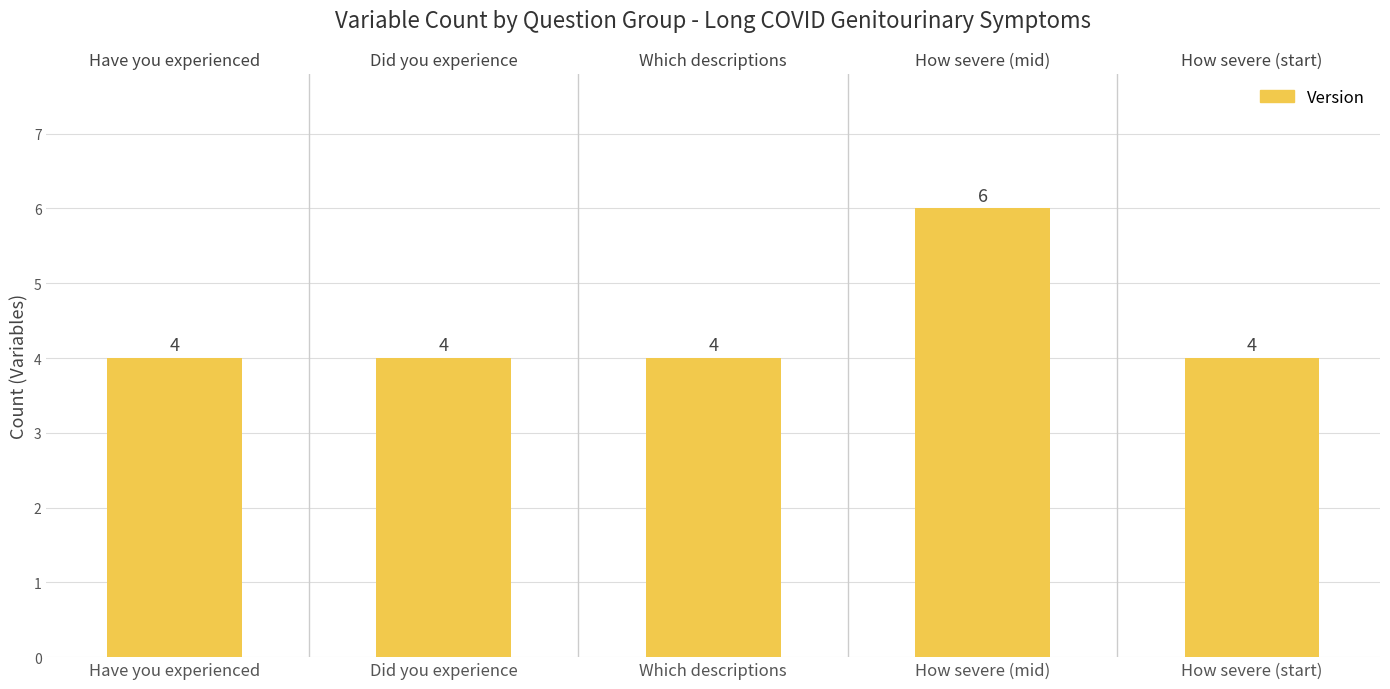

What is the label of the 1st bar from the right?

How severe (start)